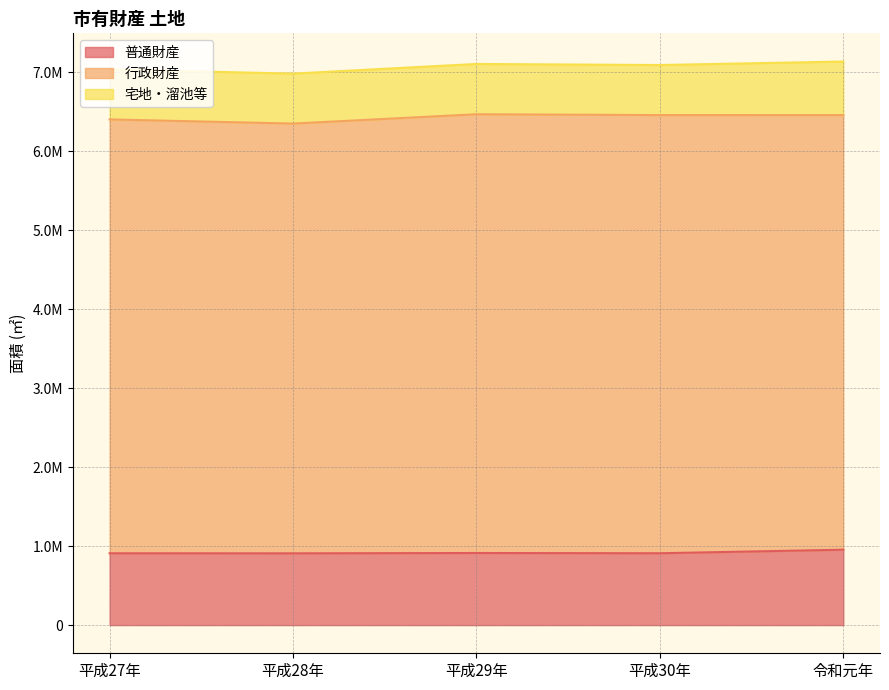

Reading right to left, transcribe all the data shown in this chart.

普通財産: 令和元年=954648.2	平成30年=909806.8	平成29年=912889.4	平成28年=908739.0	平成27年=909419.0
行政財産: 令和元年=5502847.3	平成30年=5548011.0	平成29年=5555491.2	平成28年=5441572.0	平成27年=5493389.0
宅地・溜池等: 令和元年=678584.9	平成30年=633743.4	平成29年=636826.1	平成28年=632676.0	平成27年=633355.0